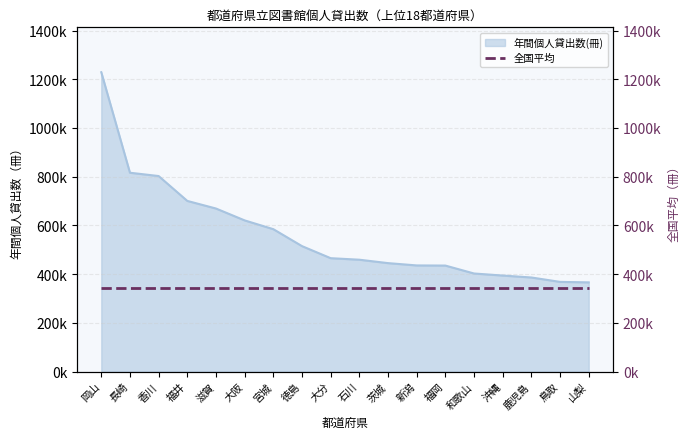

Reading right to left, extract all data points from this chart.

366217	368170	386233	394191	402612	435149	435724	445213	459186	465474	514990	584575	620596	669349	700540	802661	816242	1228769